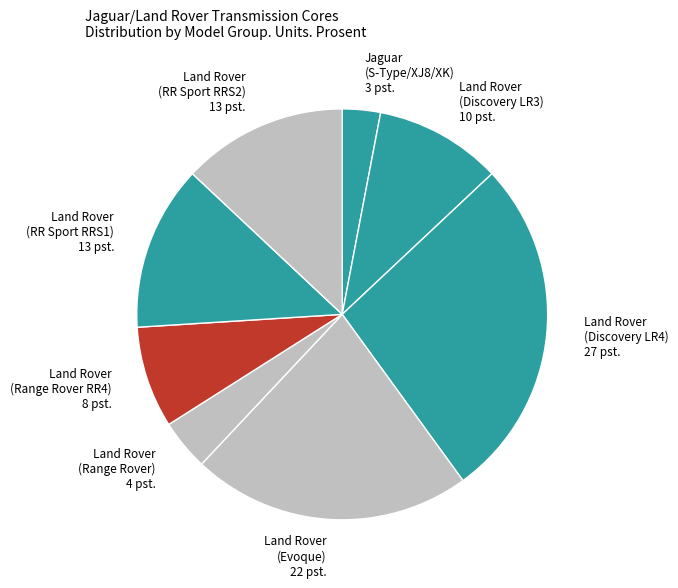

How many slices are in this pie chart?

8